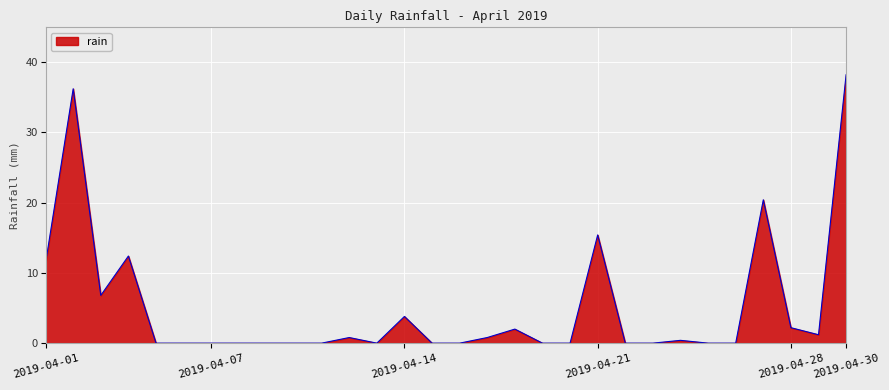

What is the difference between the maximum and minimum values?

38.2